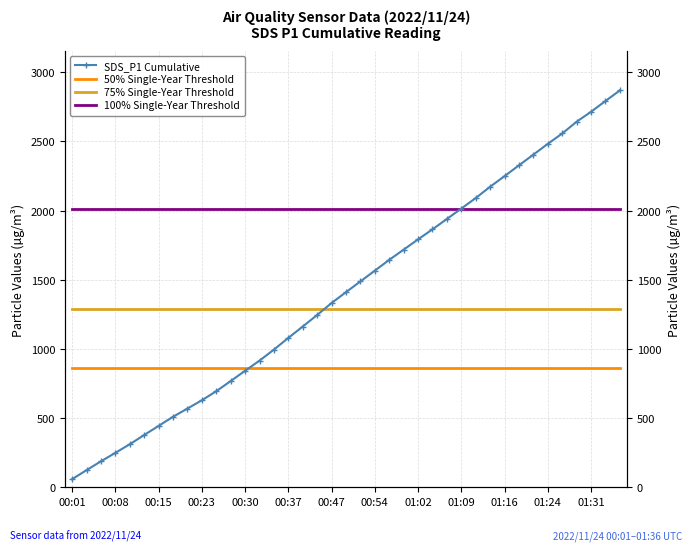

List the series in order of their peak value, lowest first.

50% Single-Year Threshold, 75% Single-Year Threshold, 100% Single-Year Threshold, SDS_P1 Cumulative, SDS_P1 Cumulative (right)